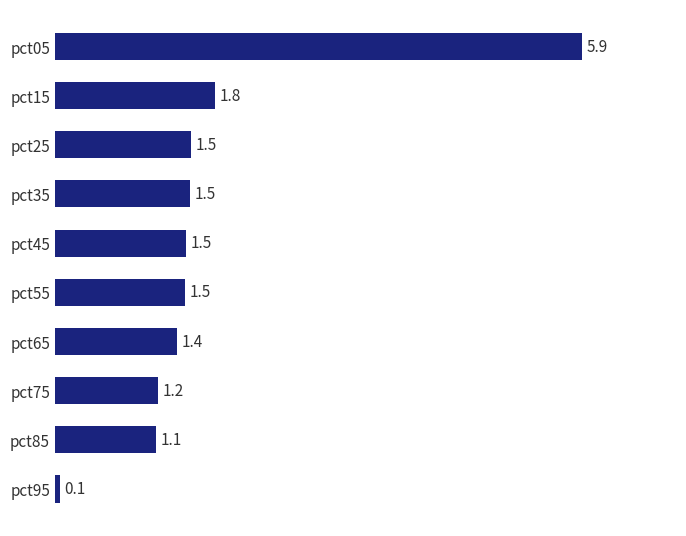

Read the value at pct35.

1.5